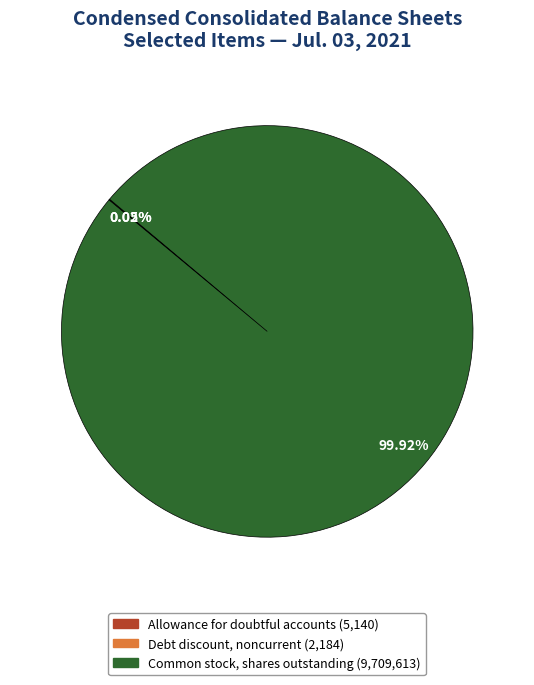

Does any single category account for the majority?

Yes